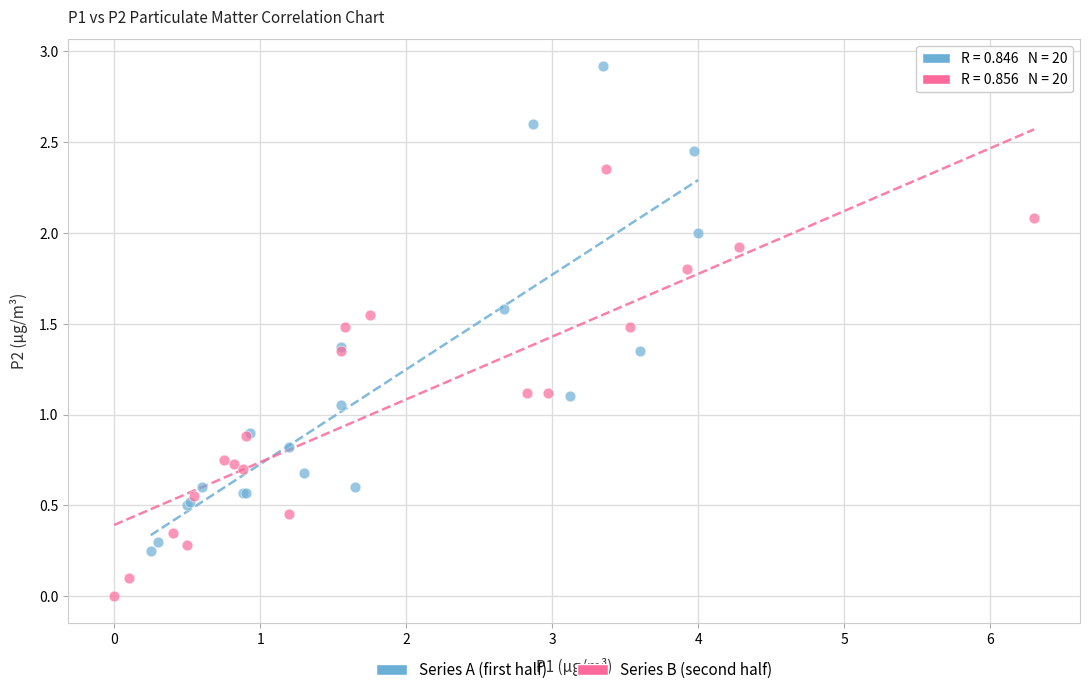

Which series reaches the maximum Y coordinate?

Series A (first half)